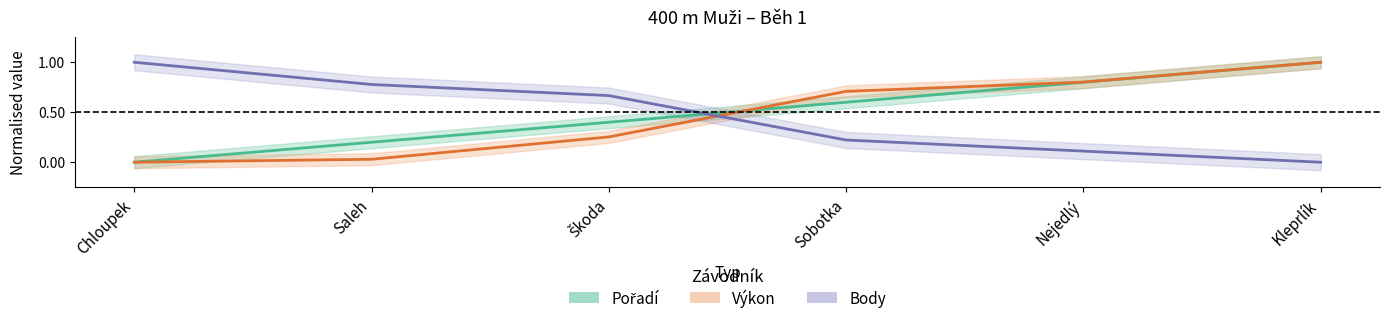

Read the Pořadí value at Saleh.

0.2